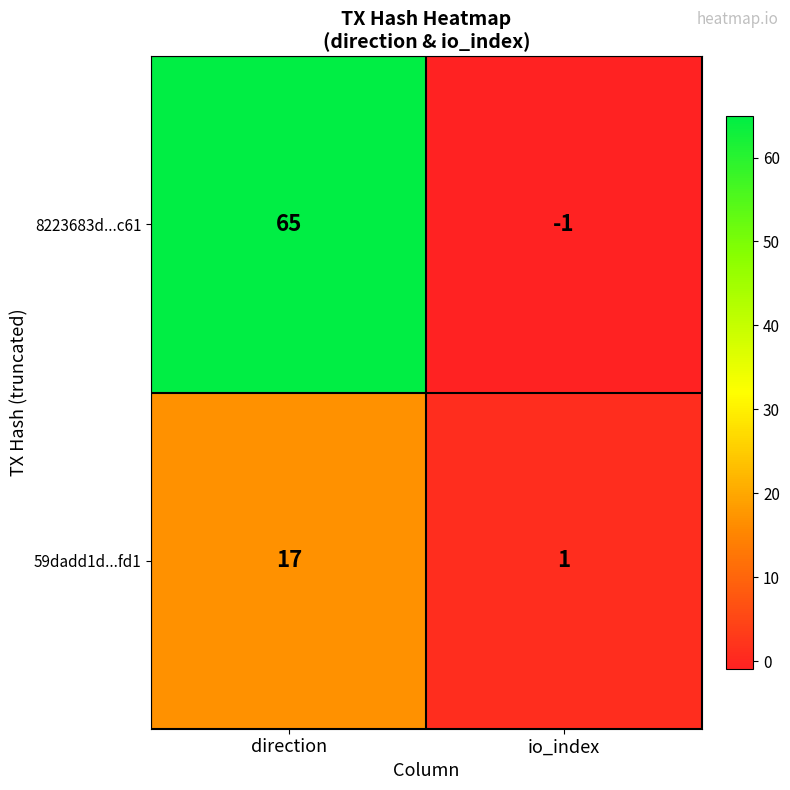

Which label corresponds to the largest value in the chart?

direction